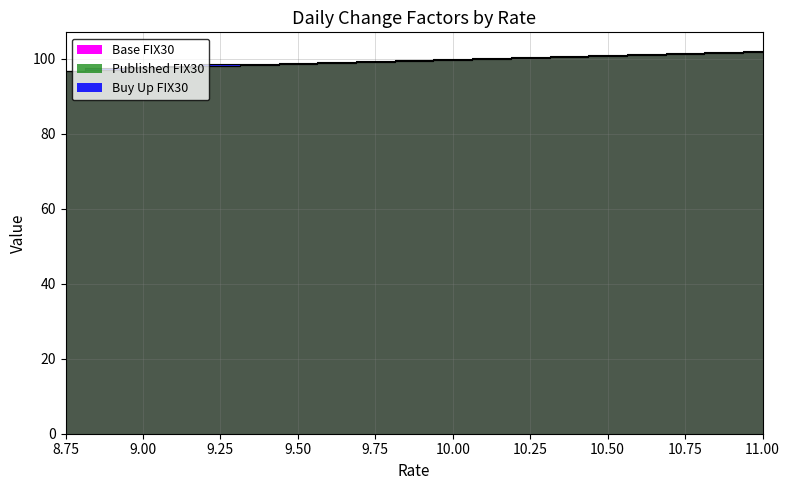

How many data points in Published FIX30 are above 99?

11